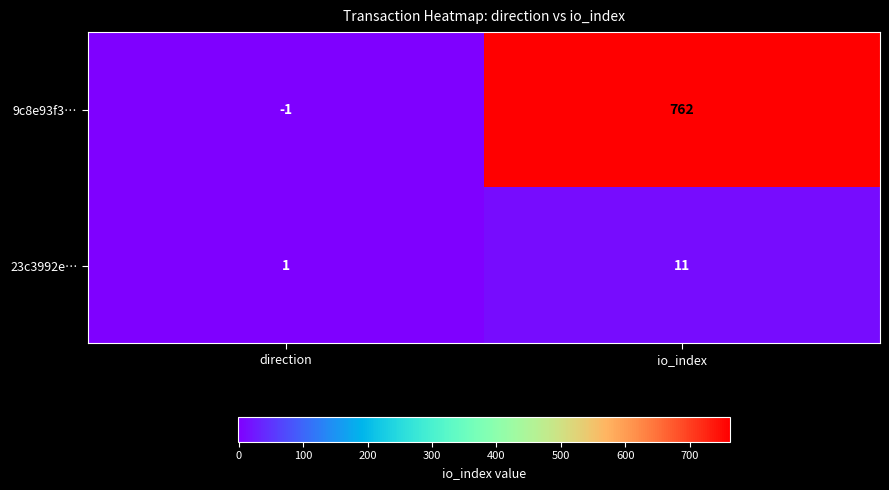

Where is 9c8e93f3… nearest to the value 380?

direction